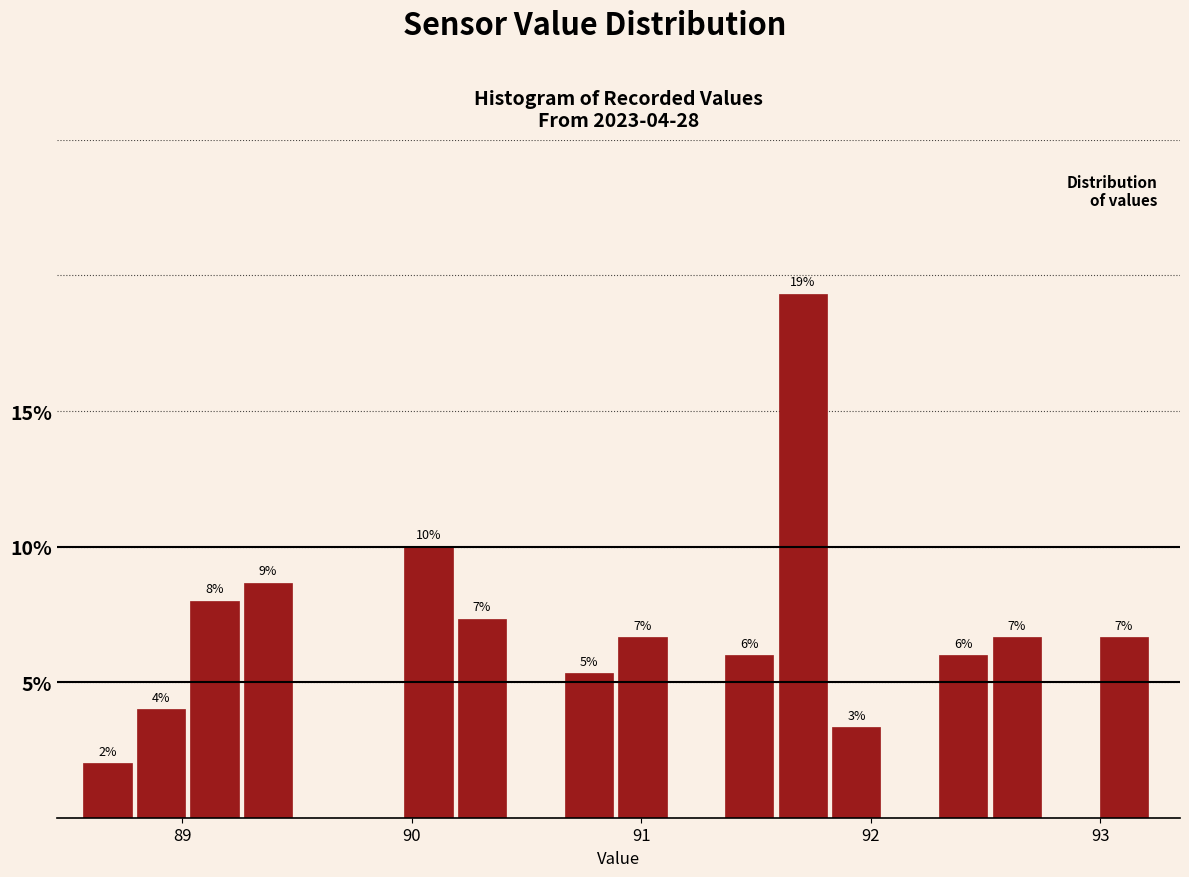

Around what value on the x-axis is the tallest bar? Give the approximate position of its centre, as read against the axis.

91.7